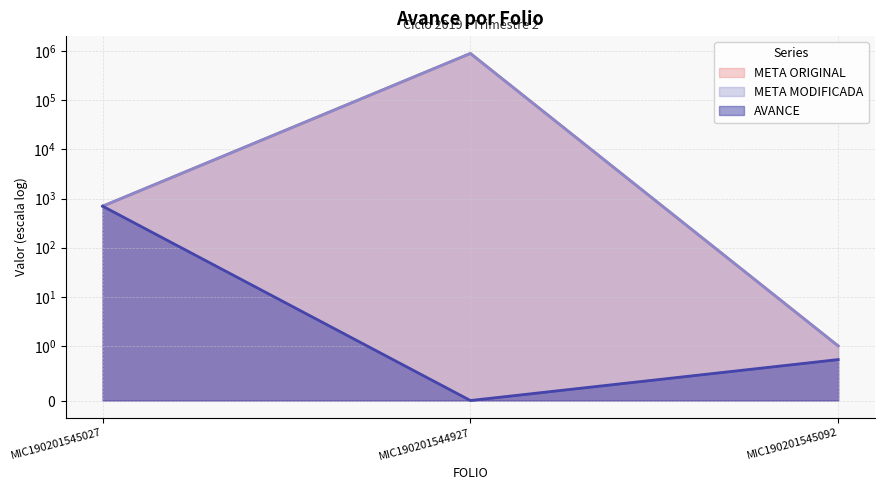

What is the value of the META MODIFICADA point at the 1st from the left?

700.0